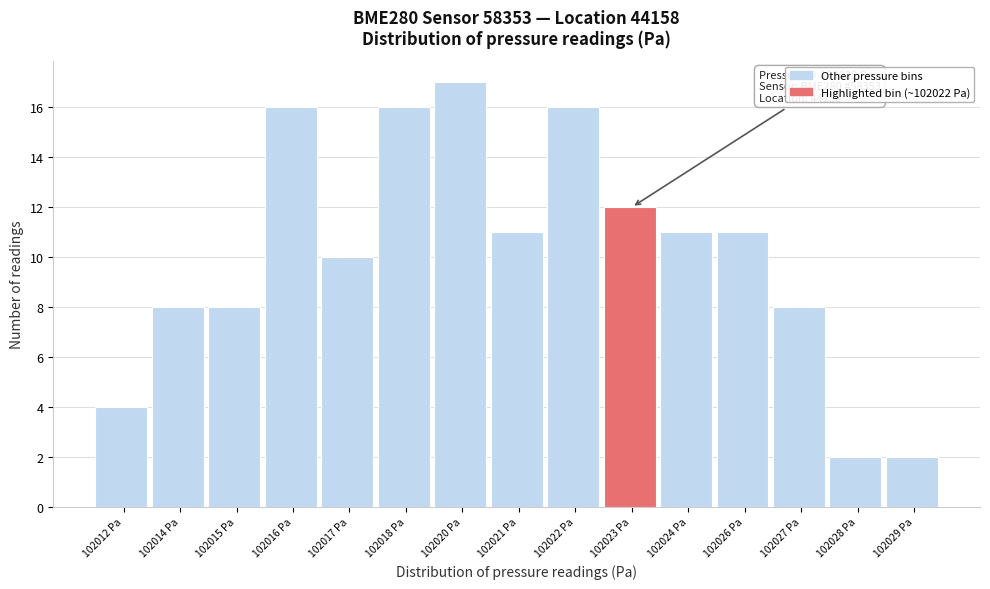

Reading left to right, list all the values displayed in this chart.

102012 Pa=4	102014 Pa=8	102015 Pa=8	102016 Pa=16	102017 Pa=10	102018 Pa=16	102020 Pa=17	102021 Pa=11	102022 Pa=16	102023 Pa=12	102024 Pa=11	102026 Pa=11	102027 Pa=8	102028 Pa=2	102029 Pa=2